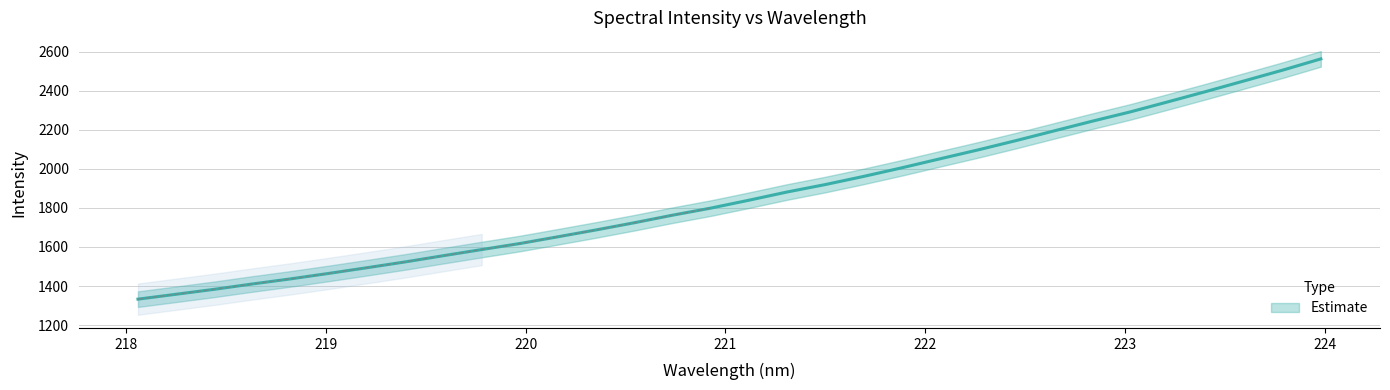

The chart shows a value of 2005.2 at 221.8812. True or false?

True